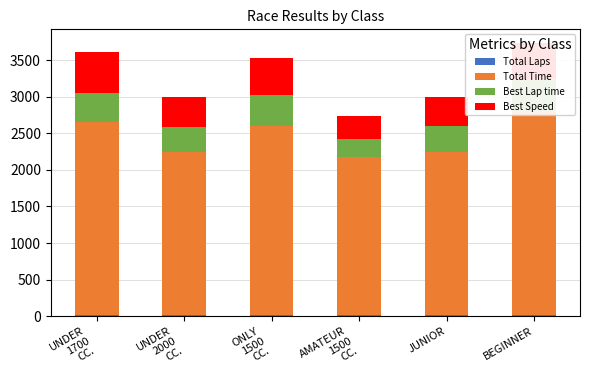

How many data points in Best Lap time are above 387?

3